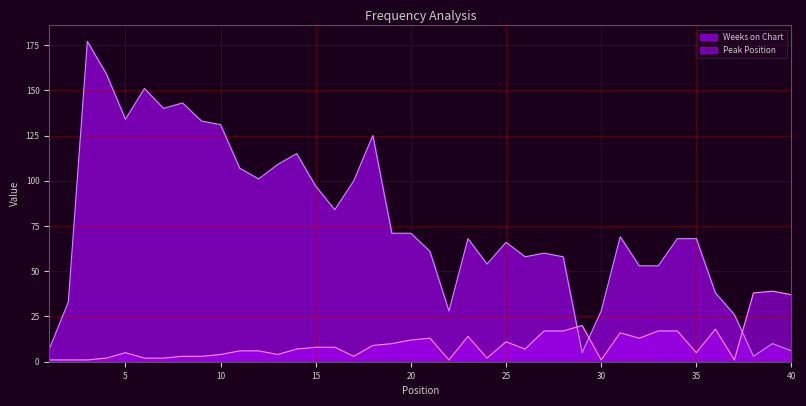

In Peak Position, how many points are higher than both neighbors (excluding endpoints)?

8